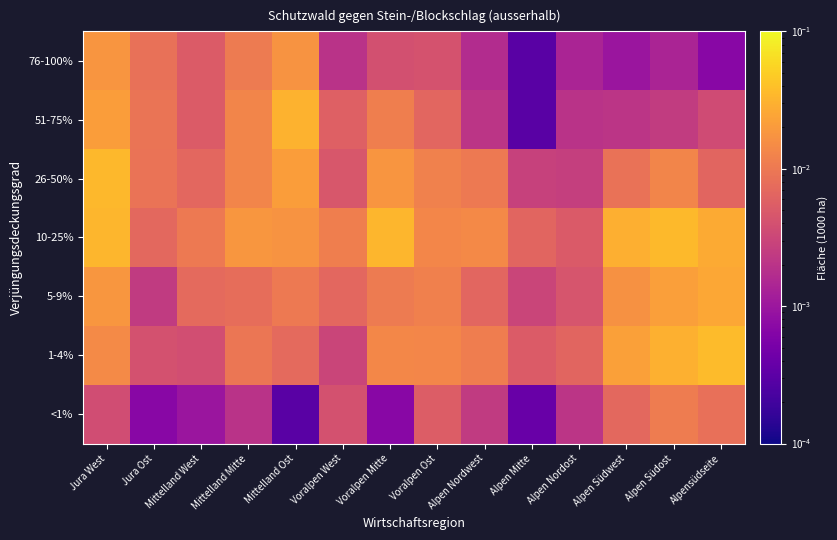

Count the number of categories in the chart.

14